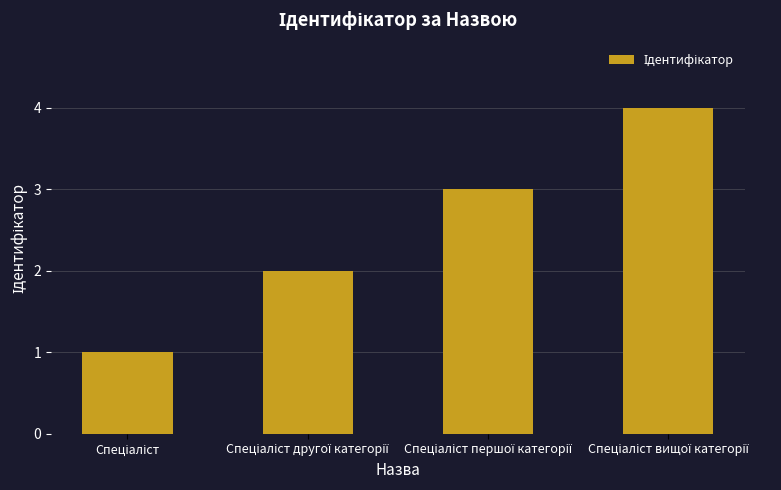

What is the greatest value displayed?

4